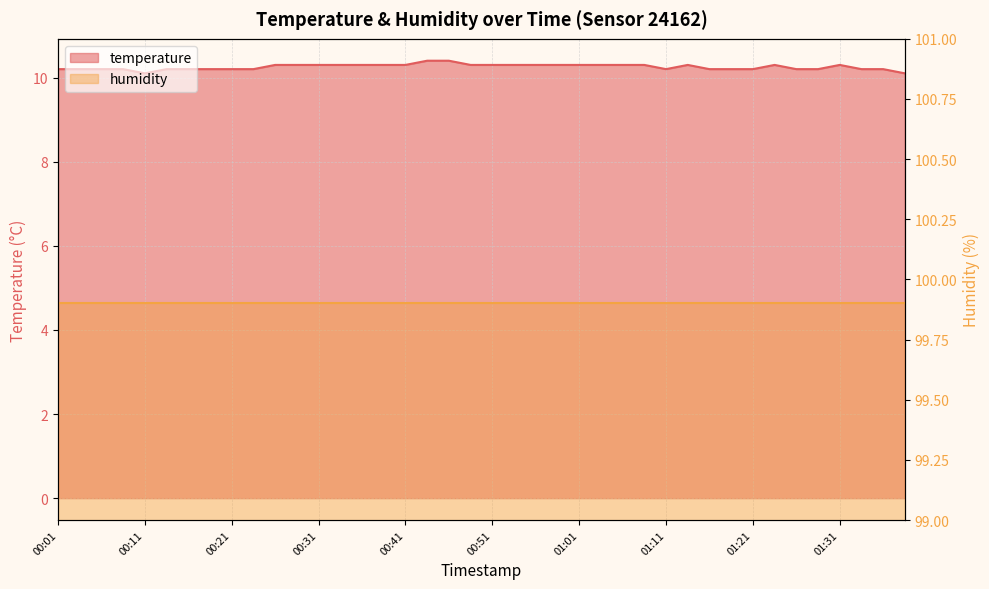

How many points are higher than both their immediate neighbors (excluding endpoints)?

3